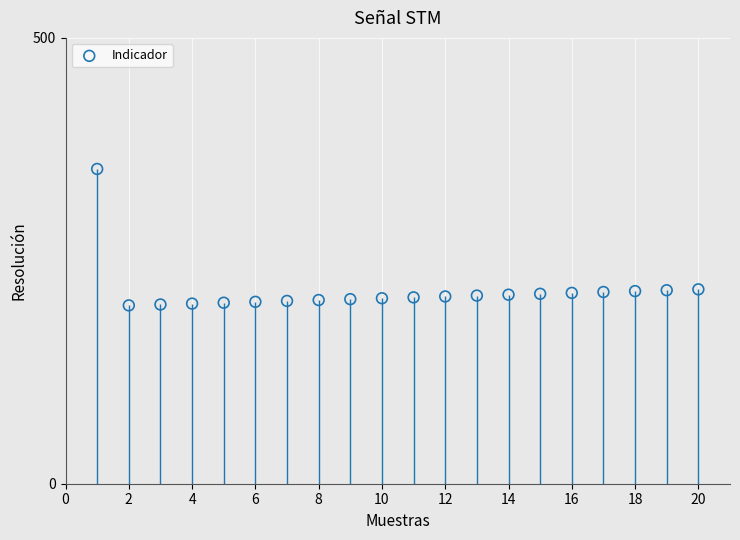

What is the range of Y values (max minus min)?

153